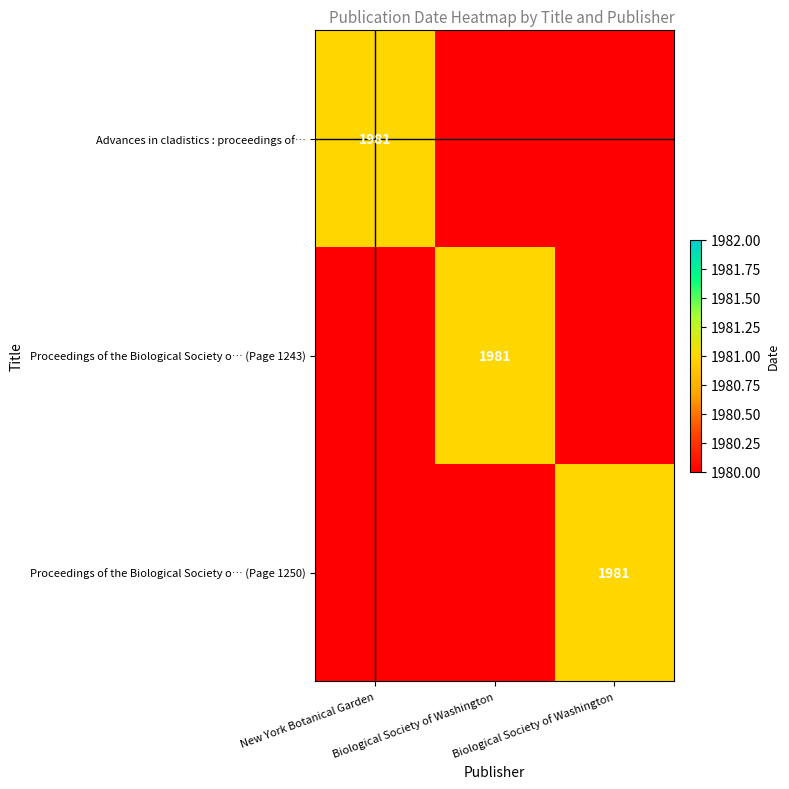

True or false: Proceedings of the Biological Society o… (Page 1243) has a value of 657 at Biological Society of Washington.

False